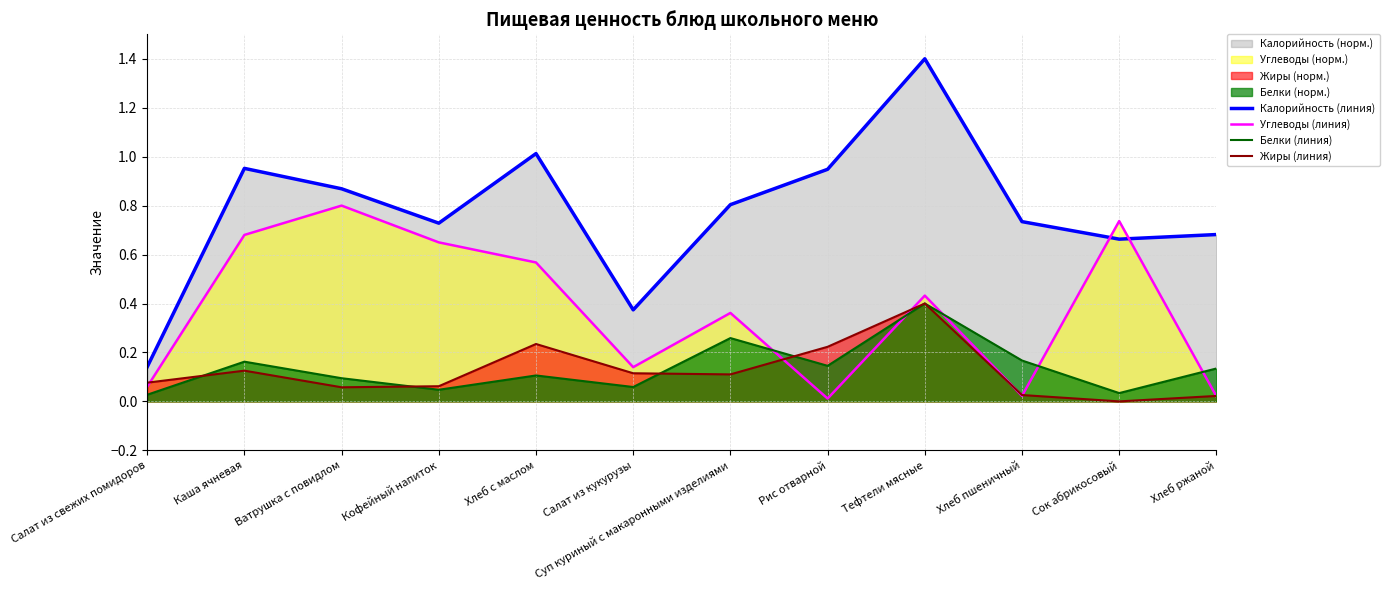

At which label is Углеводы (линия) closest to 0?

Рис отварной